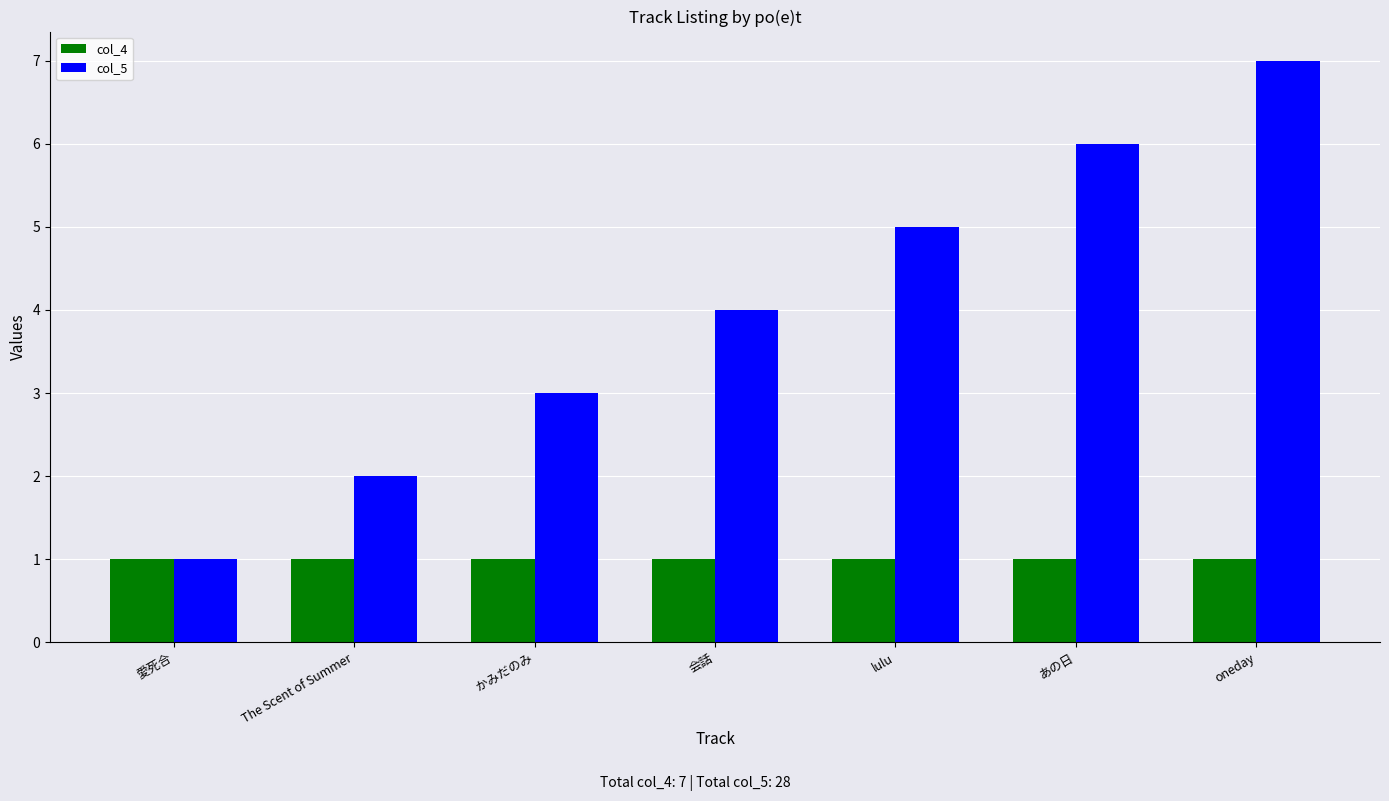

Reading left to right, extract all data points from this chart.

col_4: 1	1	1	1	1	1	1
col_5: 1	2	3	4	5	6	7